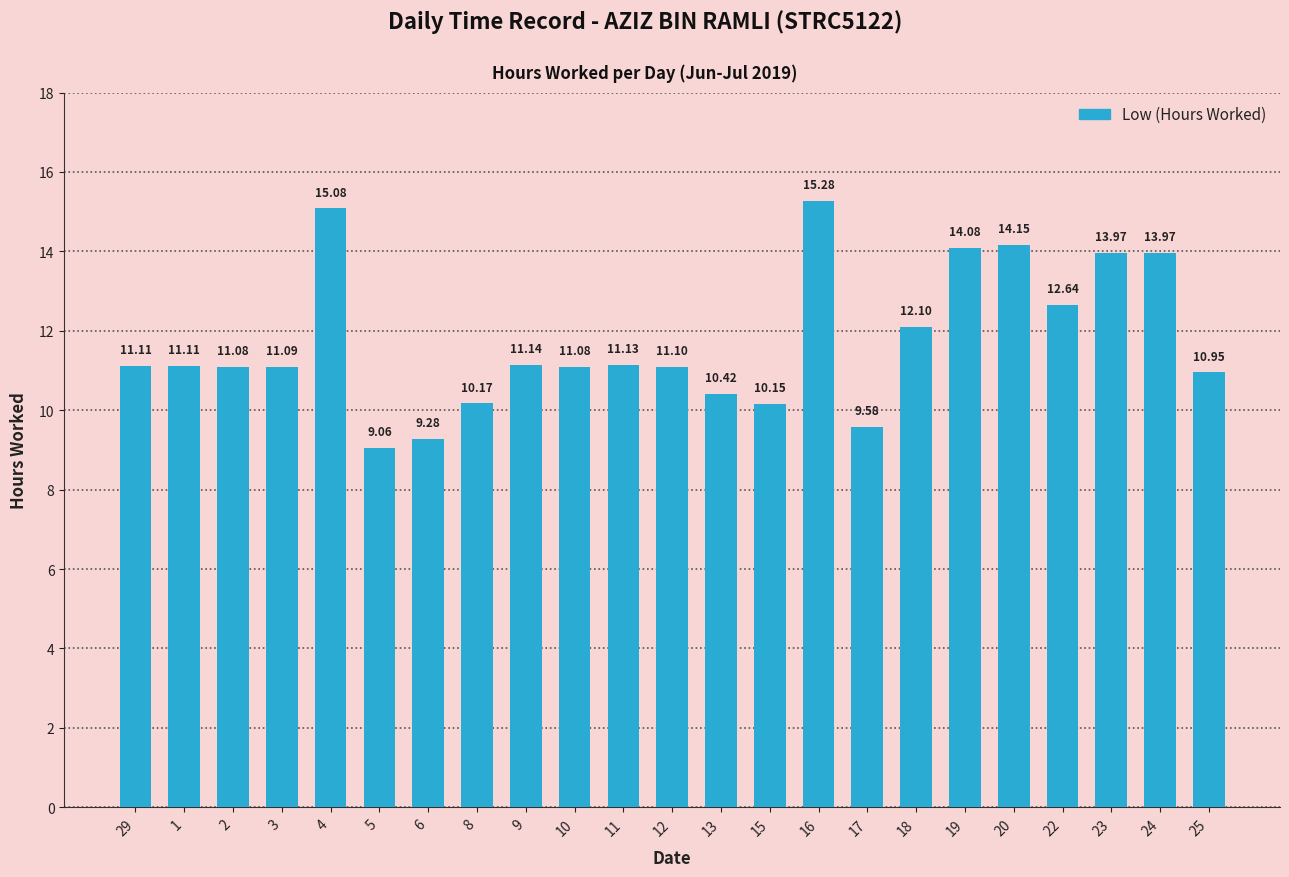

At which label is the value closest to 12?

18